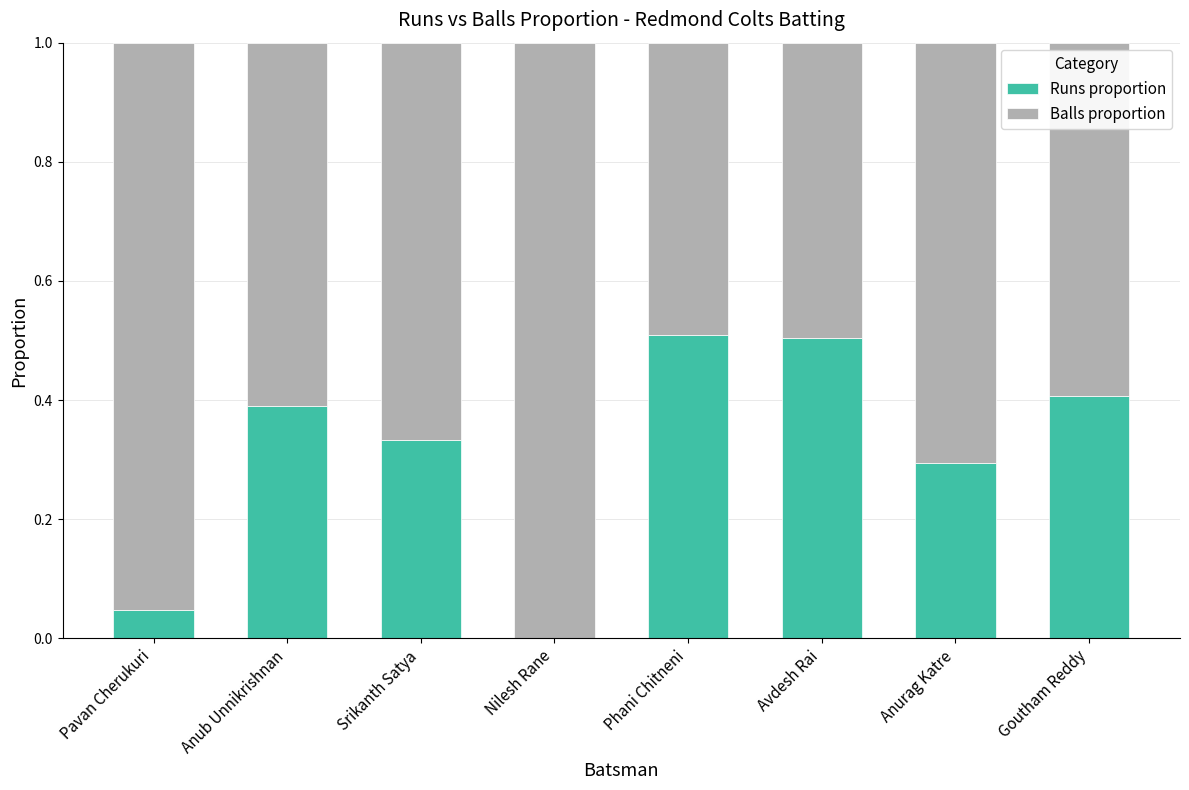

Are the bars grouped side by side (vs. stacked)?

No